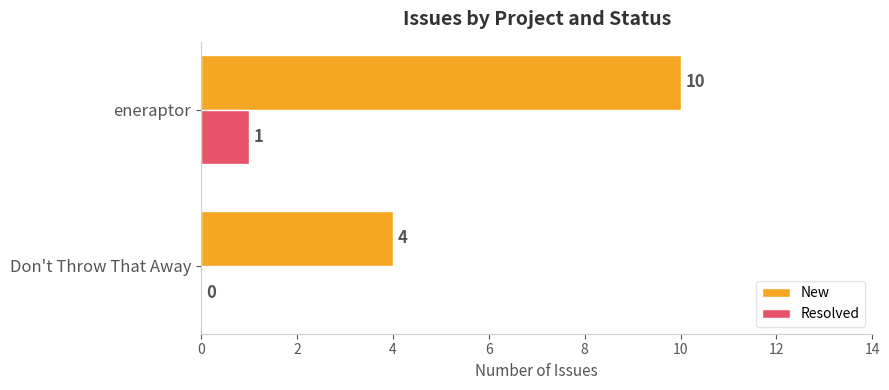

The value of Resolved at eneraptor is 2. True or false?

False